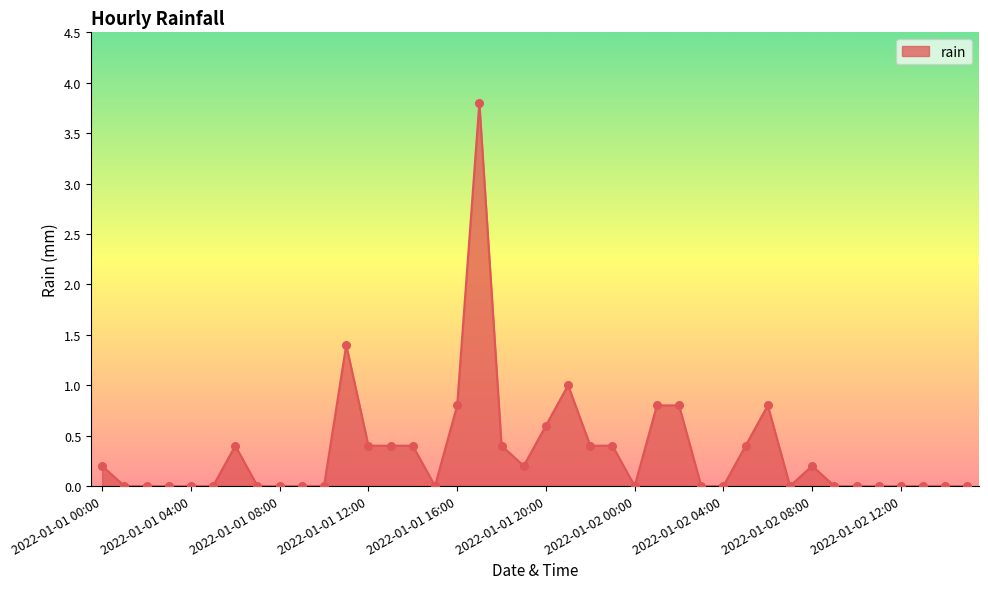

What is the greatest value displayed?

3.8